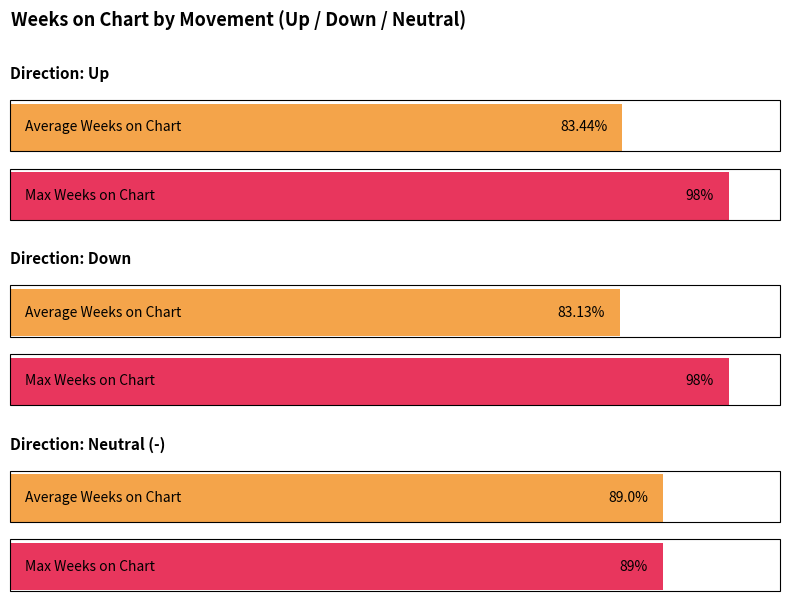

List the series in order of their peak value, lowest first.

Average Weeks on Chart, Max Weeks on Chart